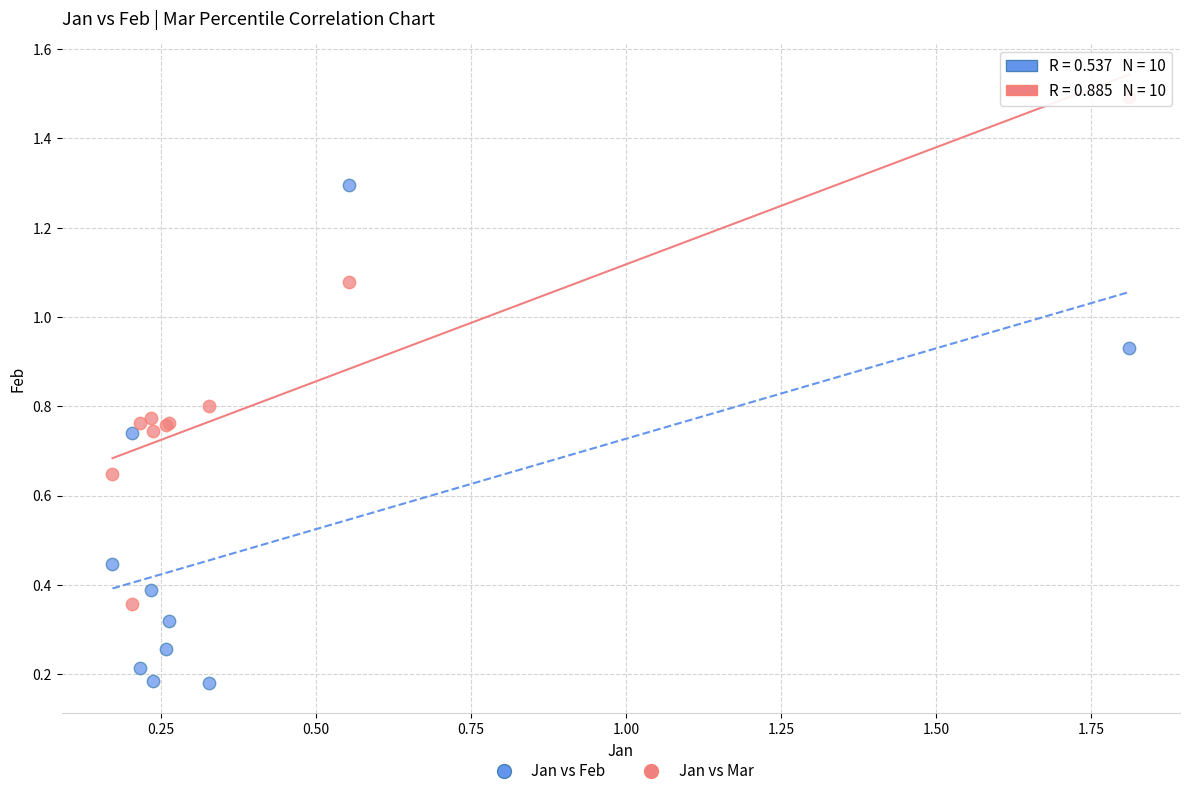

Which series contains the highest Y value?

Jan vs Mar